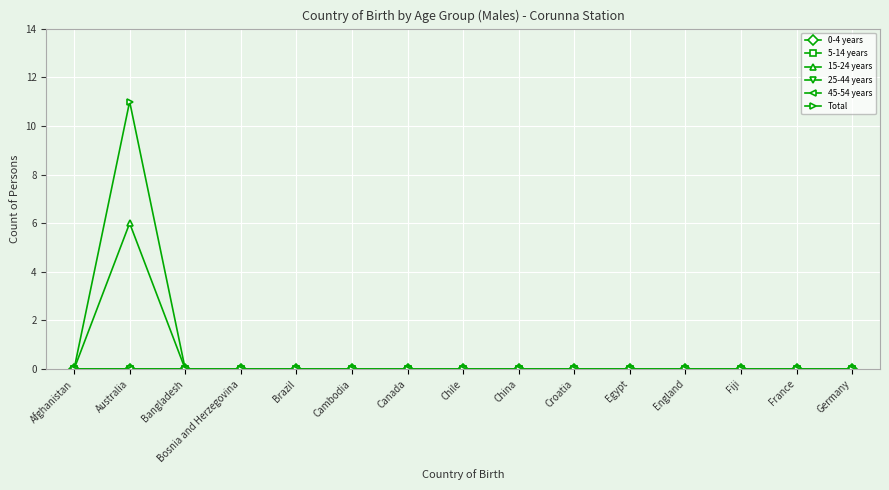

Between Croatia and Fiji, which is larger?

Croatia